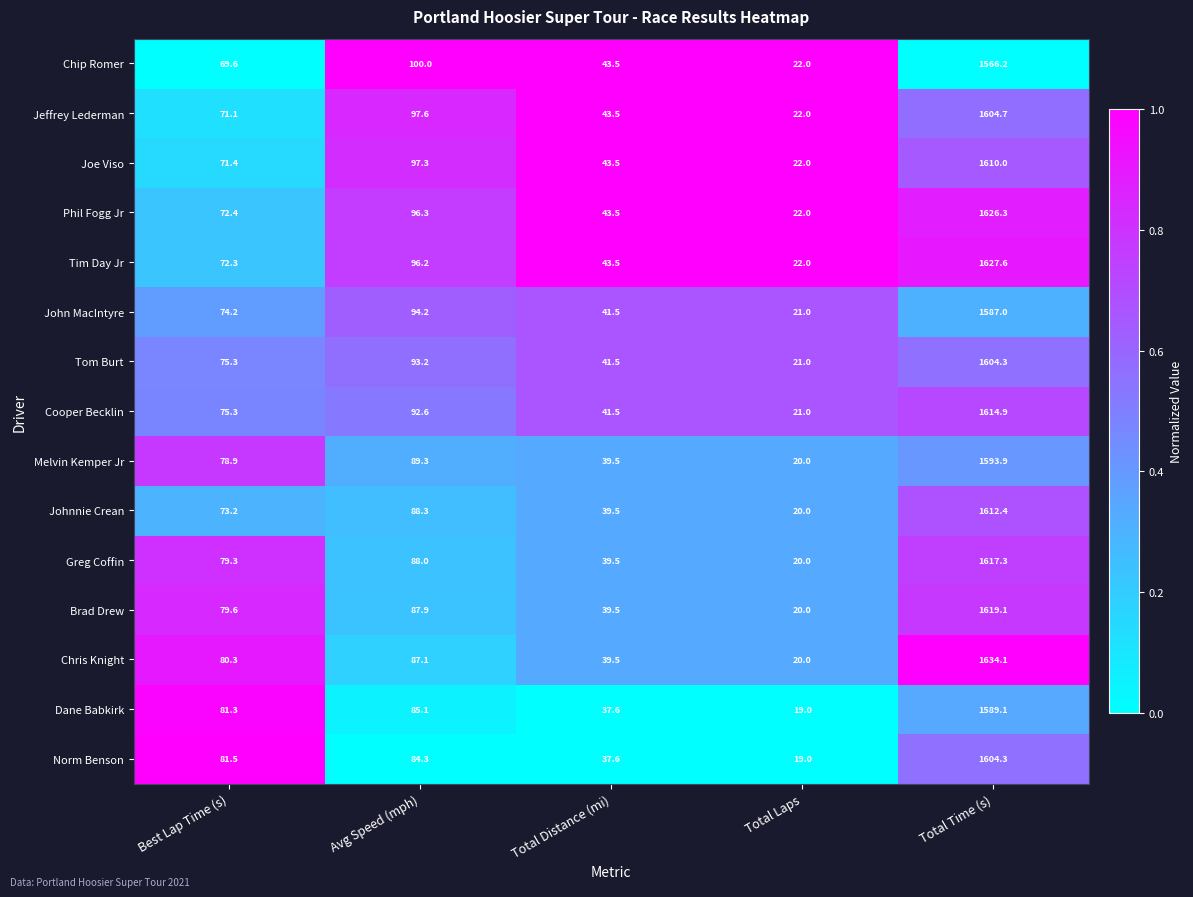

List the labels in order of Melvin Kemper Jr value, smallest first.

Total Laps, Total Distance (mi), Best Lap Time (s), Avg Speed (mph), Total Time (s)